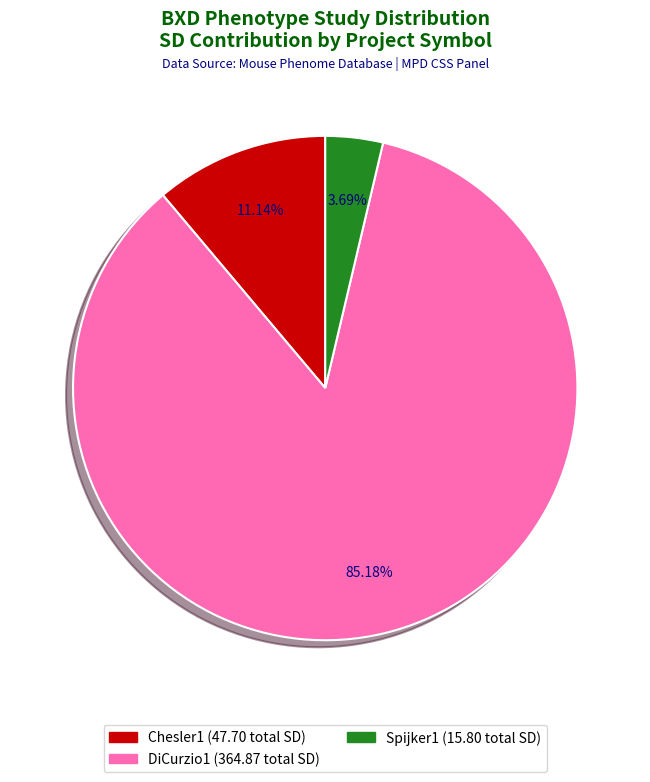

To the nearest percent, what is the difference between the Chesler1 and DiCurzio1 slice percentages?

74%